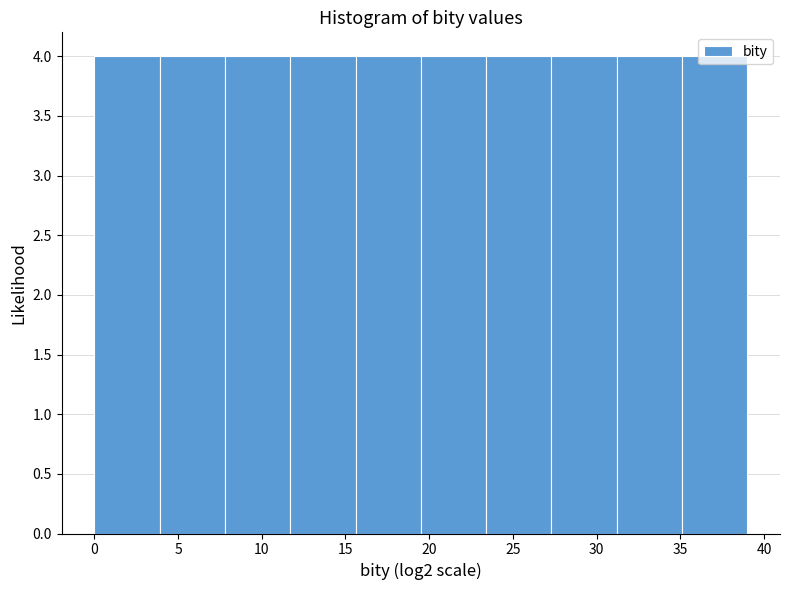

Reading left to right, list every bar in this chart as the range it spans on the x-axis followed by its height. Neither the bar edges nor the heights are printed on the chart, so give them approximately, as read against the axes.

0.0 to 3.9: 4
3.9 to 7.8: 4
7.8 to 11.7: 4
11.7 to 15.6: 4
15.6 to 19.5: 4
19.5 to 23.4: 4
23.4 to 27.3: 4
27.3 to 31.2: 4
31.2 to 35.1: 4
35.1 to 39.0: 4